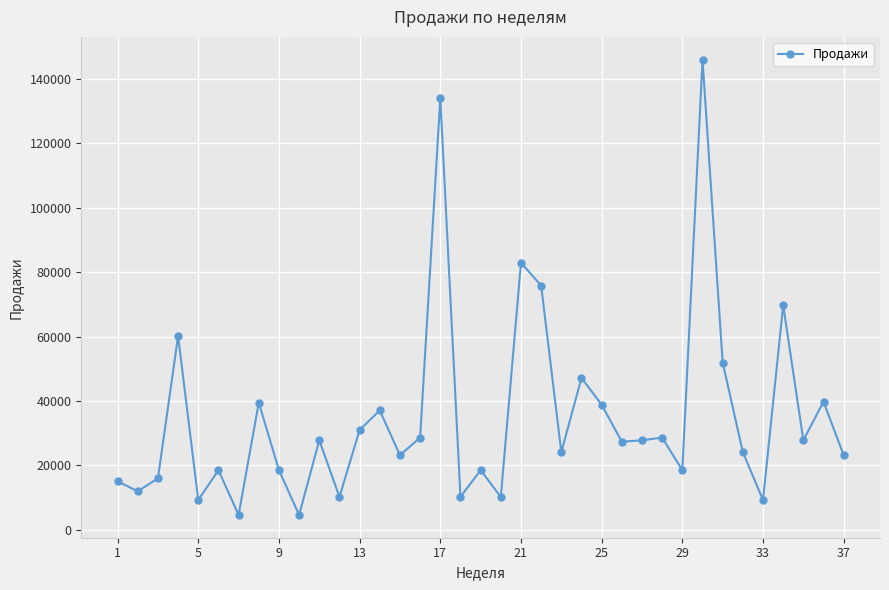

What is the minimum value shown in the chart?

4637.0